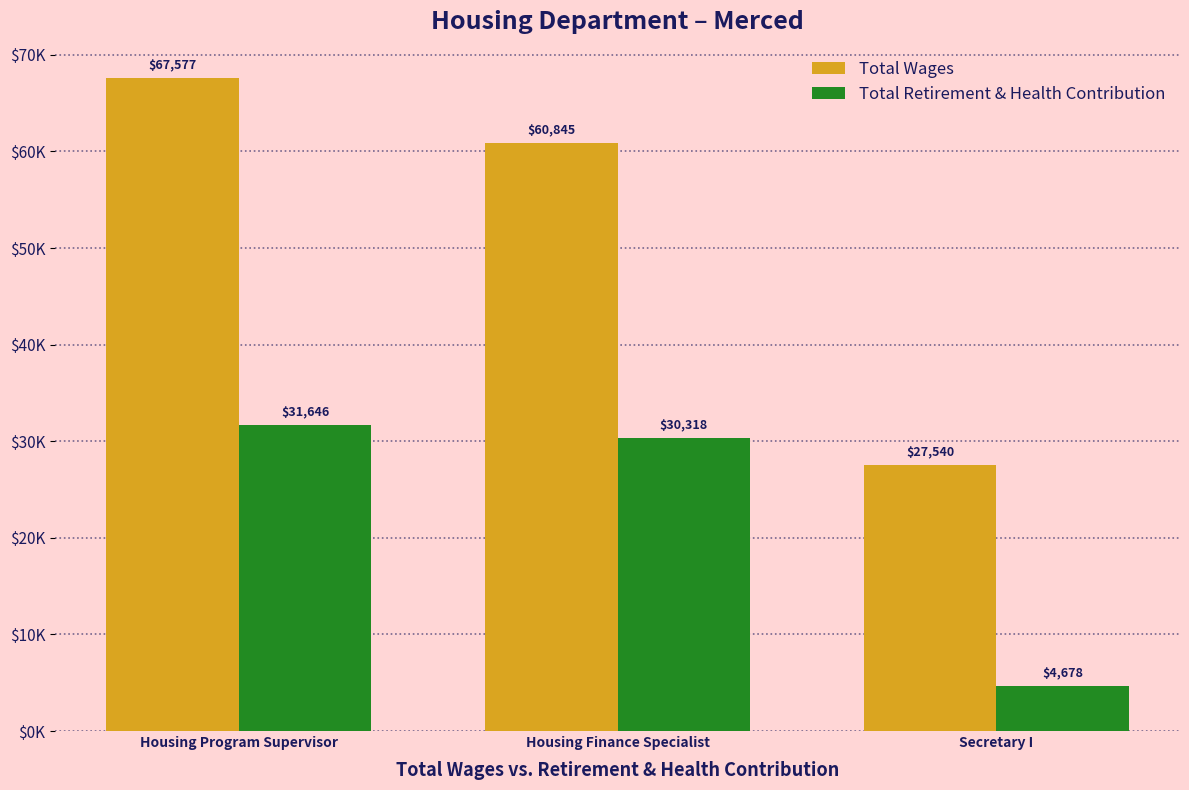

What is the sum of all Total Retirement & Health Contribution values?

66642